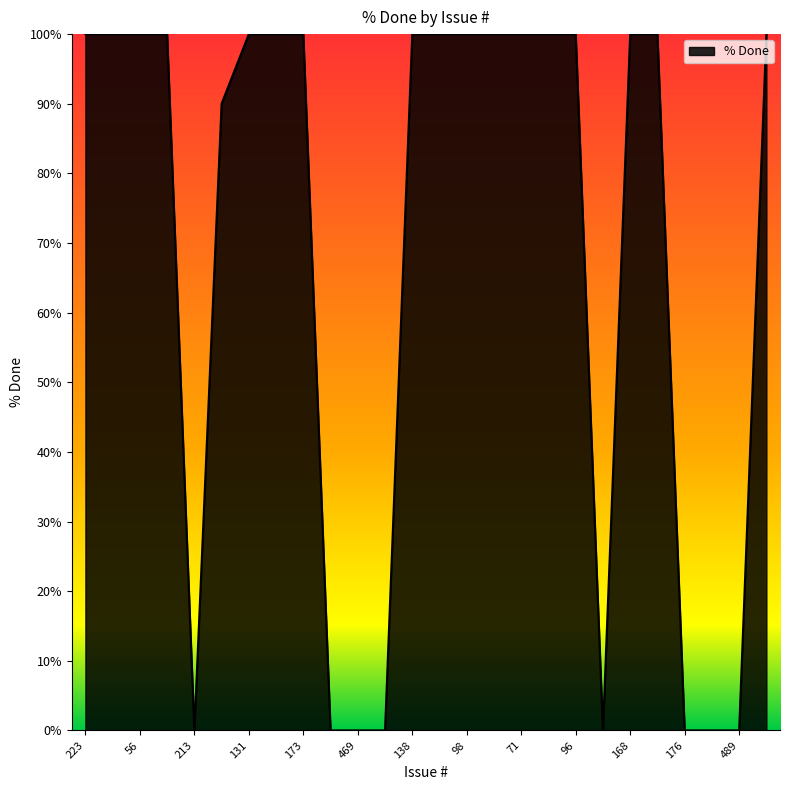

What is the difference between the maximum and minimum values?

100